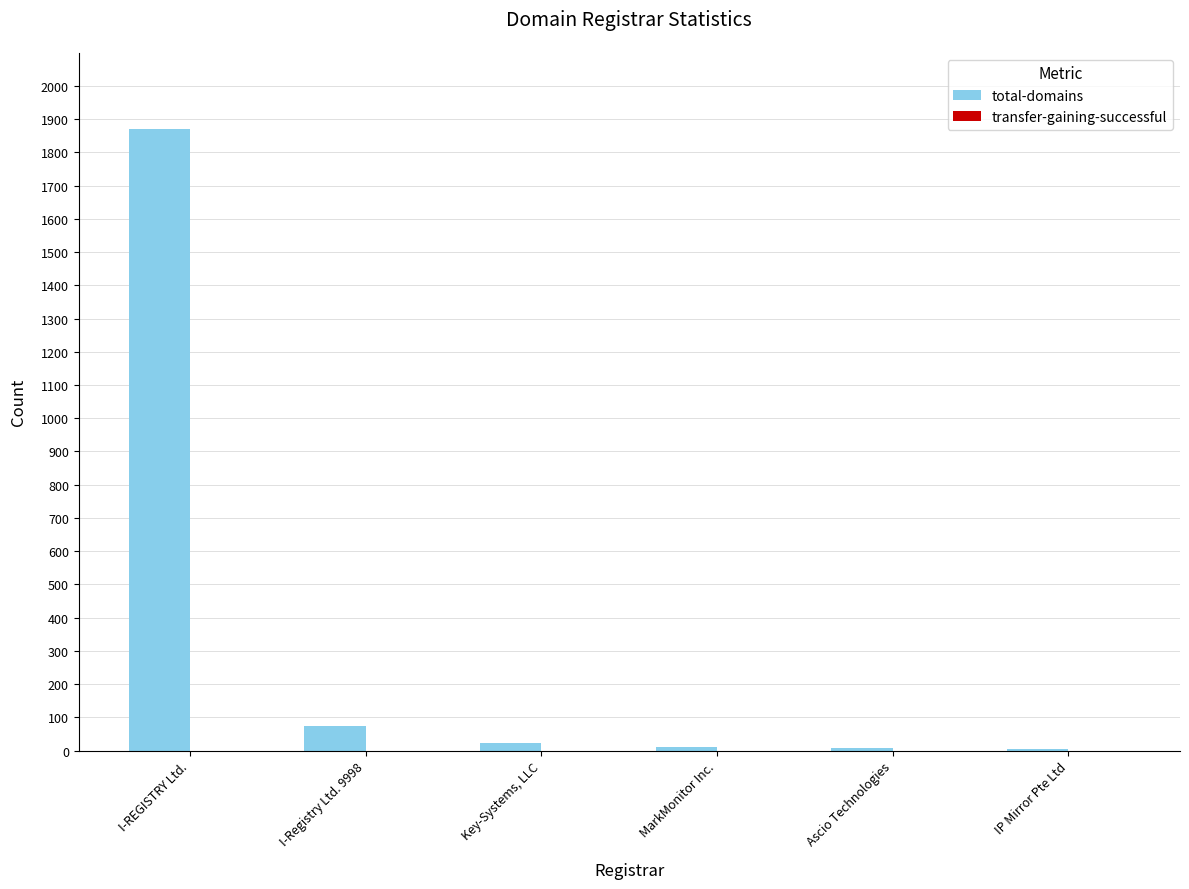

The chart shows a value of 1872 at I-REGISTRY Ltd.. True or false?

True